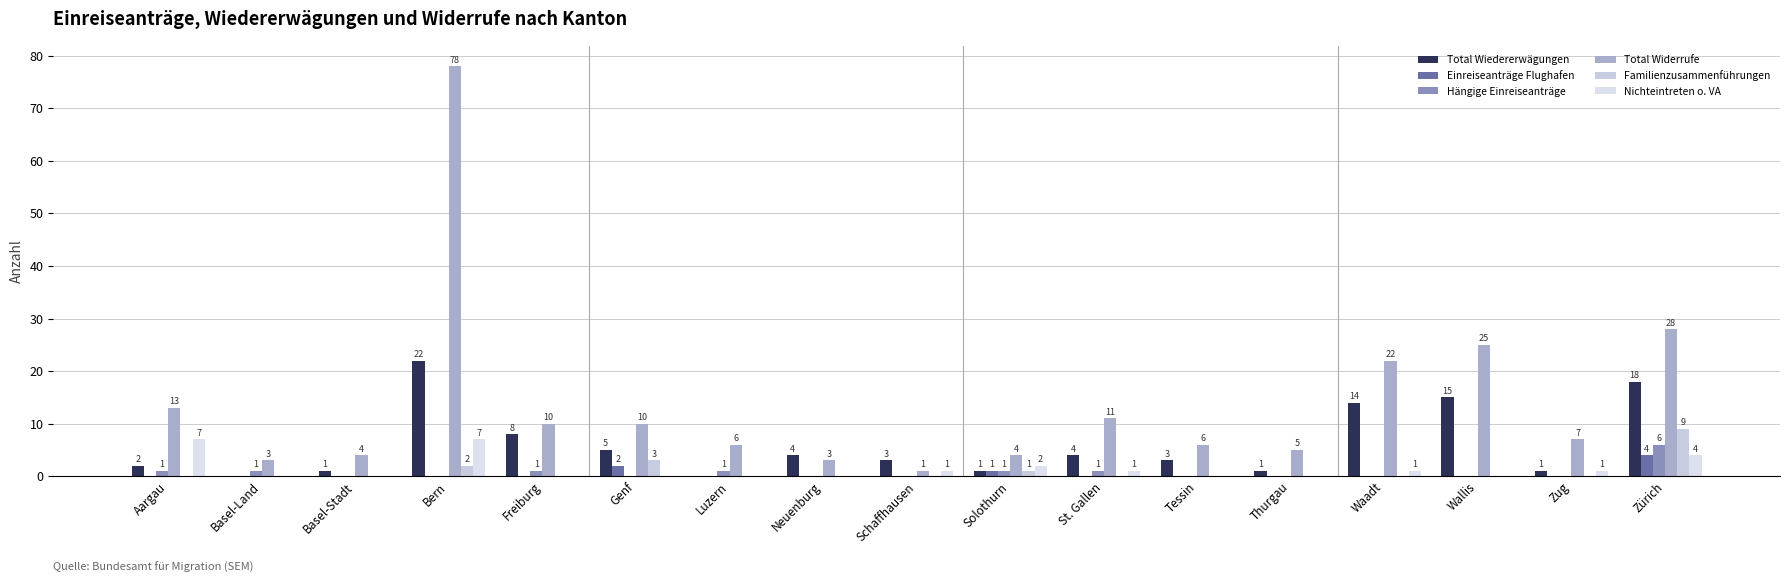

How many values in Familienzusammenführungen are above zero?

4